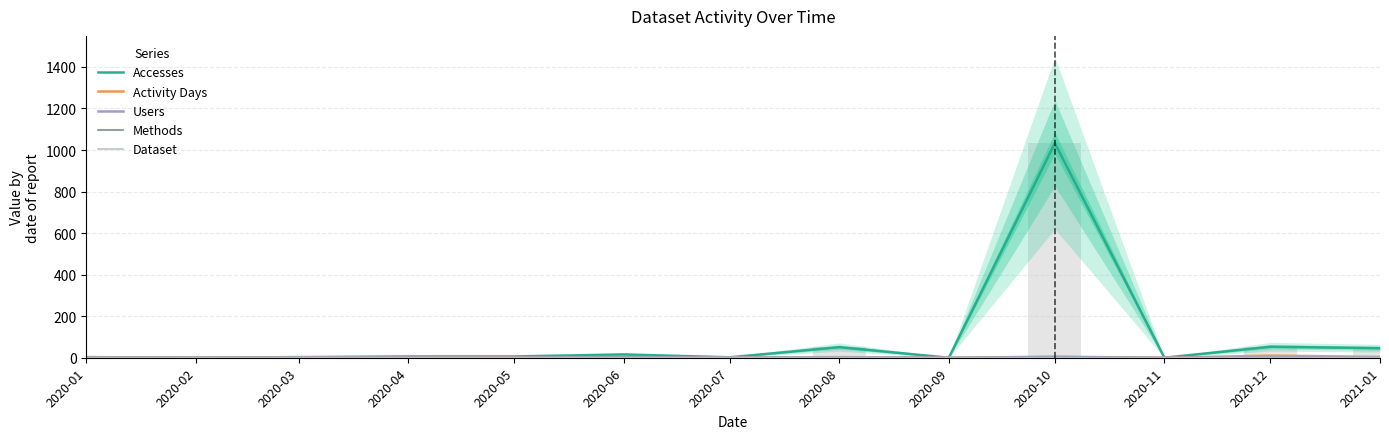

Reading left to right, list all the values displayed in this chart.

Accesses: 2020-01=3	2020-02=0	2020-03=3	2020-04=6	2020-05=6	2020-06=16	2020-07=2	2020-08=51	2020-09=0	2020-10=1033	2020-11=0	2020-12=53	2021-01=46
Activity Days: 2020-01=1	2020-02=0	2020-03=1	2020-04=1	2020-05=2	2020-06=3	2020-07=1	2020-08=3	2020-09=0	2020-10=5	2020-11=0	2020-12=10	2021-01=4
Users: 2020-01=1	2020-02=0	2020-03=1	2020-04=1	2020-05=1	2020-06=3	2020-07=1	2020-08=2	2020-09=0	2020-10=3	2020-11=0	2020-12=2	2021-01=1
Methods: 2020-01=1	2020-02=0	2020-03=1	2020-04=1	2020-05=1	2020-06=2	2020-07=1	2020-08=1	2020-09=0	2020-10=2	2020-11=0	2020-12=1	2021-01=1
Dataset: 2020-01=1	2020-02=0	2020-03=1	2020-04=1	2020-05=1	2020-06=1	2020-07=1	2020-08=1	2020-09=0	2020-10=1	2020-11=0	2020-12=1	2021-01=1